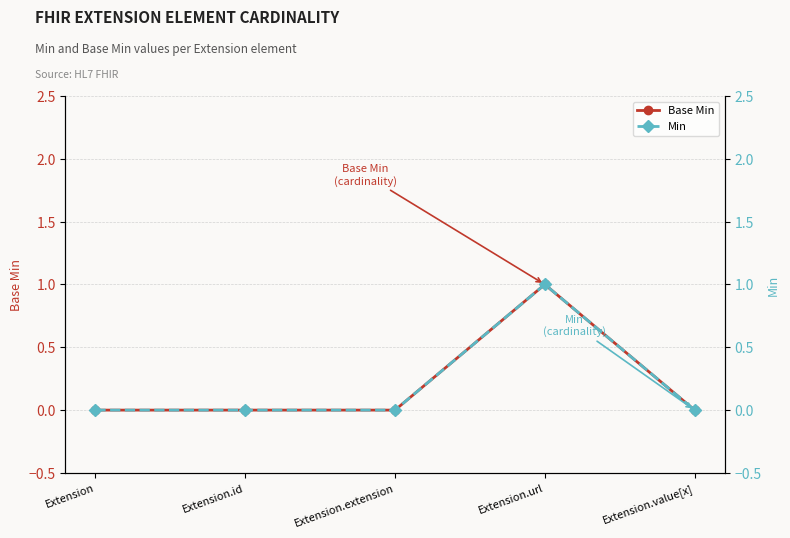

Read the Min value at Extension.url.

1